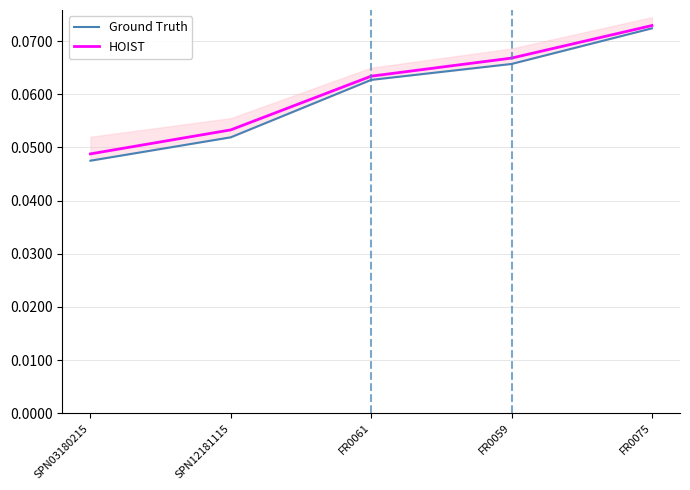

List the labels in order of HOIST value, smallest first.

SPN03180215, SPN12181115, FR0061, FR0059, FR0075